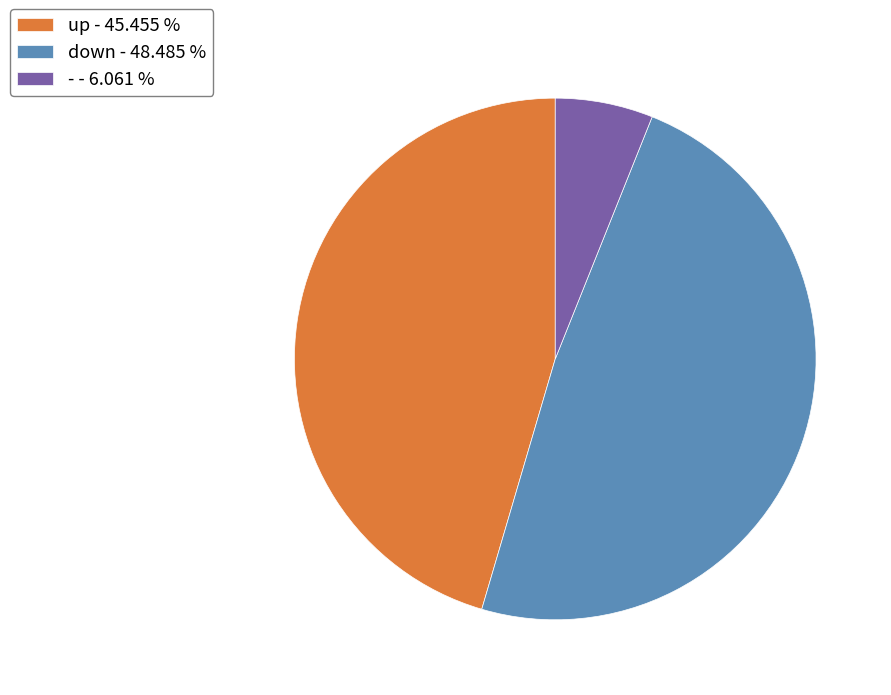

Does any single category account for the majority?

No